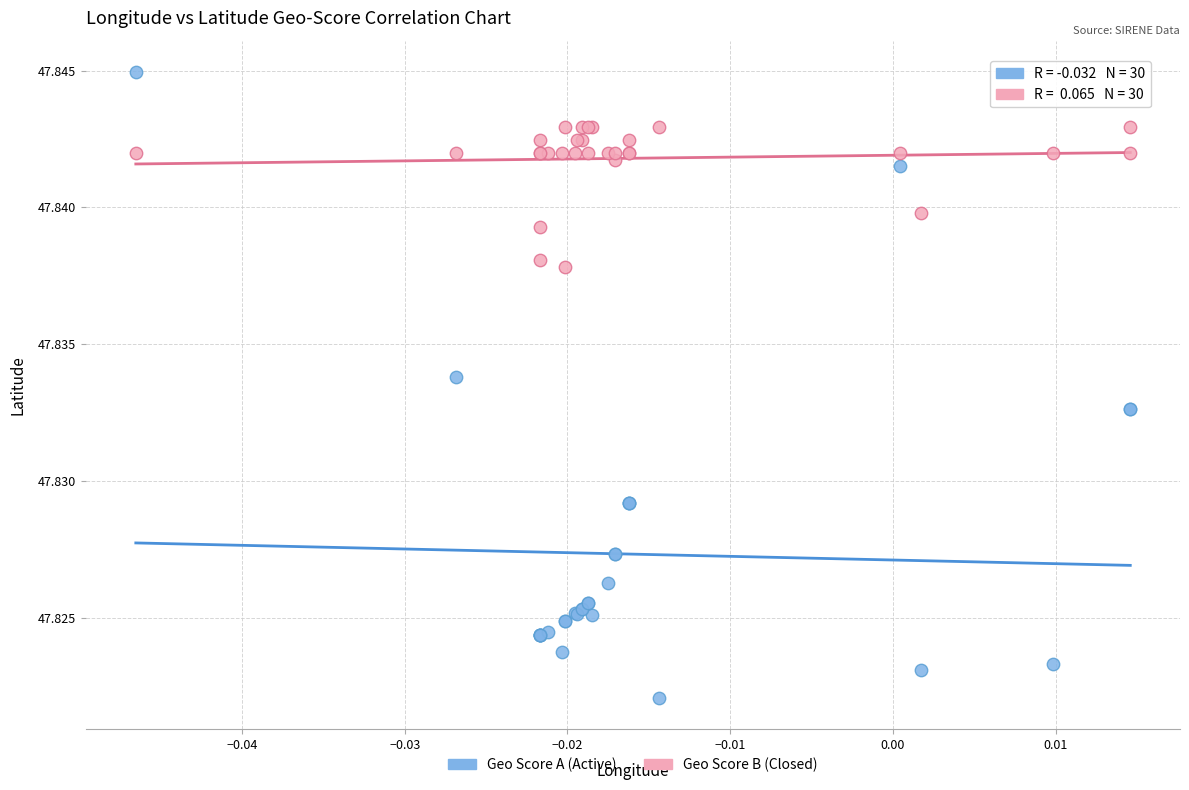

Which series has the largest Y range (max minus min)?

Geo Score A (Active)